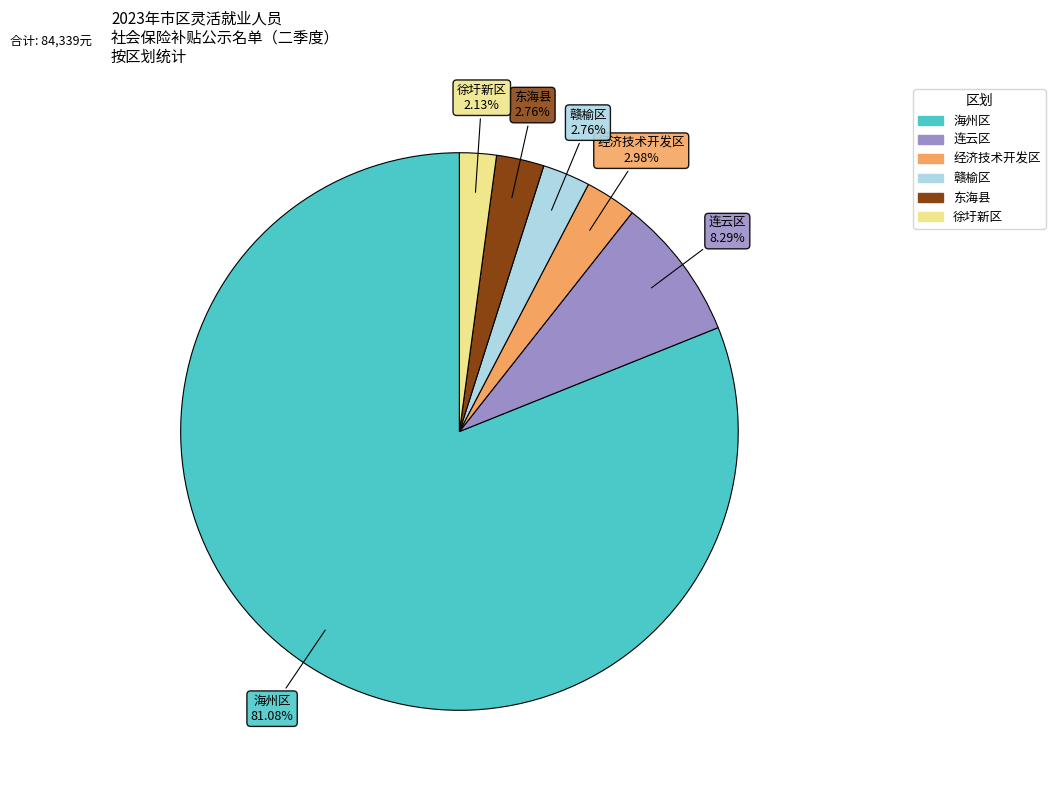

Does any single category account for the majority?

Yes